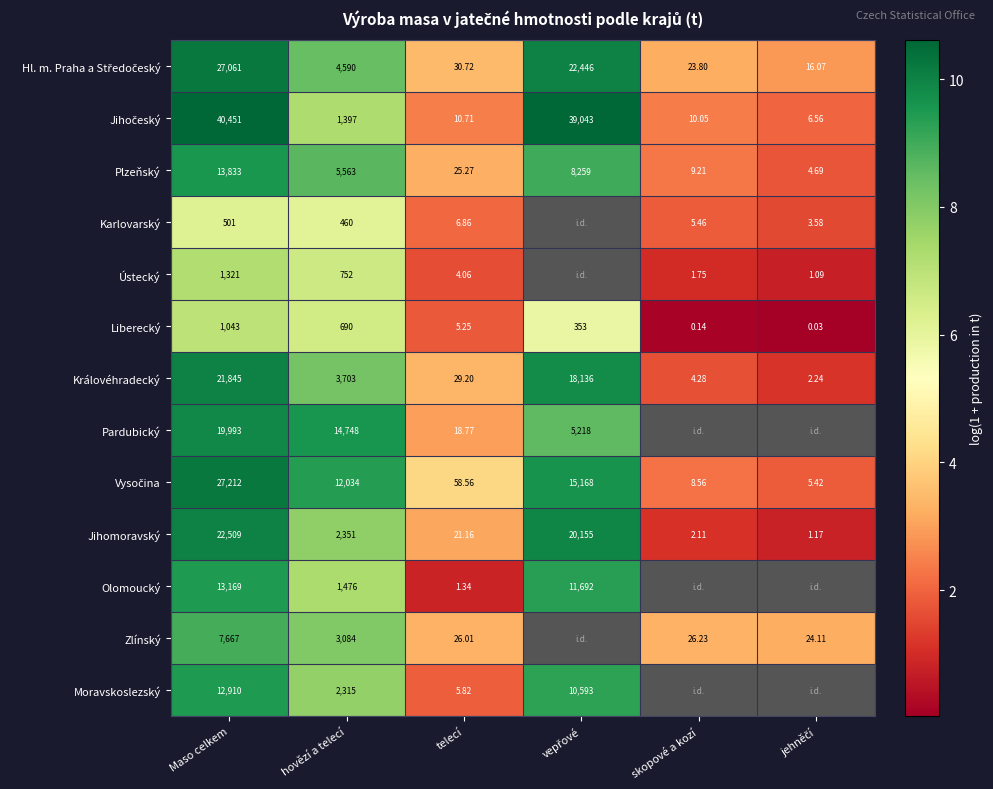

Which category has the highest value in the Jihomoravský series?

Maso celkem